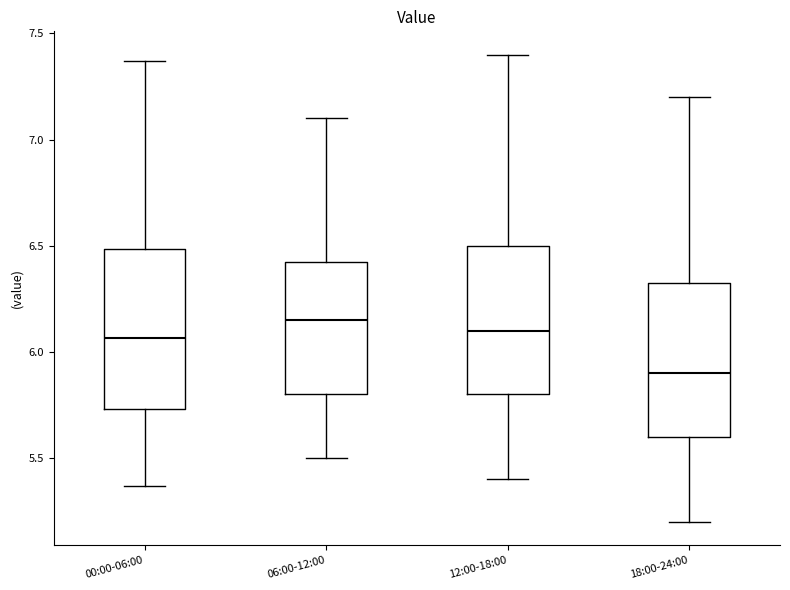

Where does the median line of the box for 18:00-24:00 sit on the y-axis? The values are not printed on the chart, so give them approximately, as read against the axis.

5.90